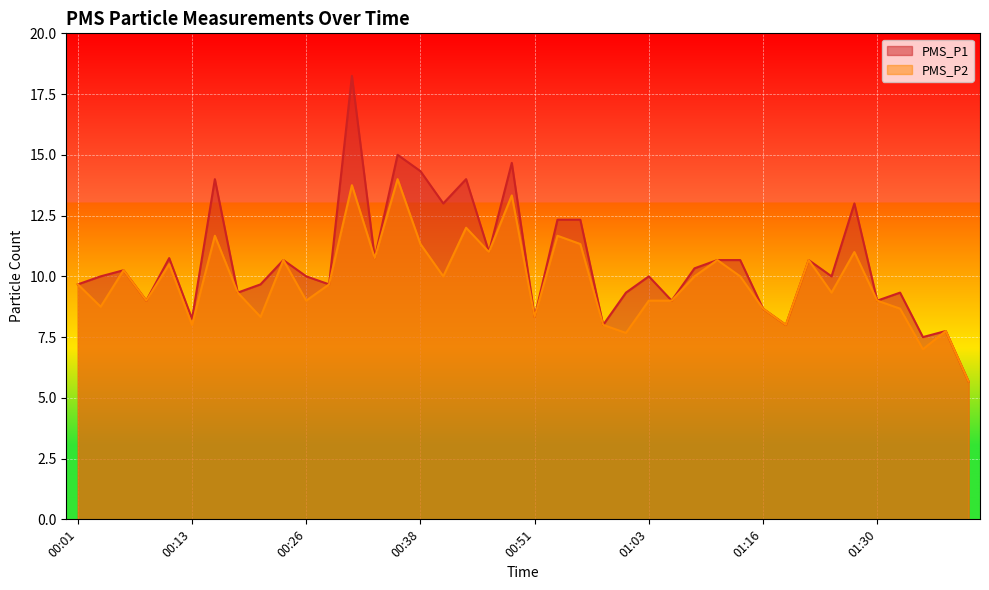

At which category is the sum across all series the highest?

00:31